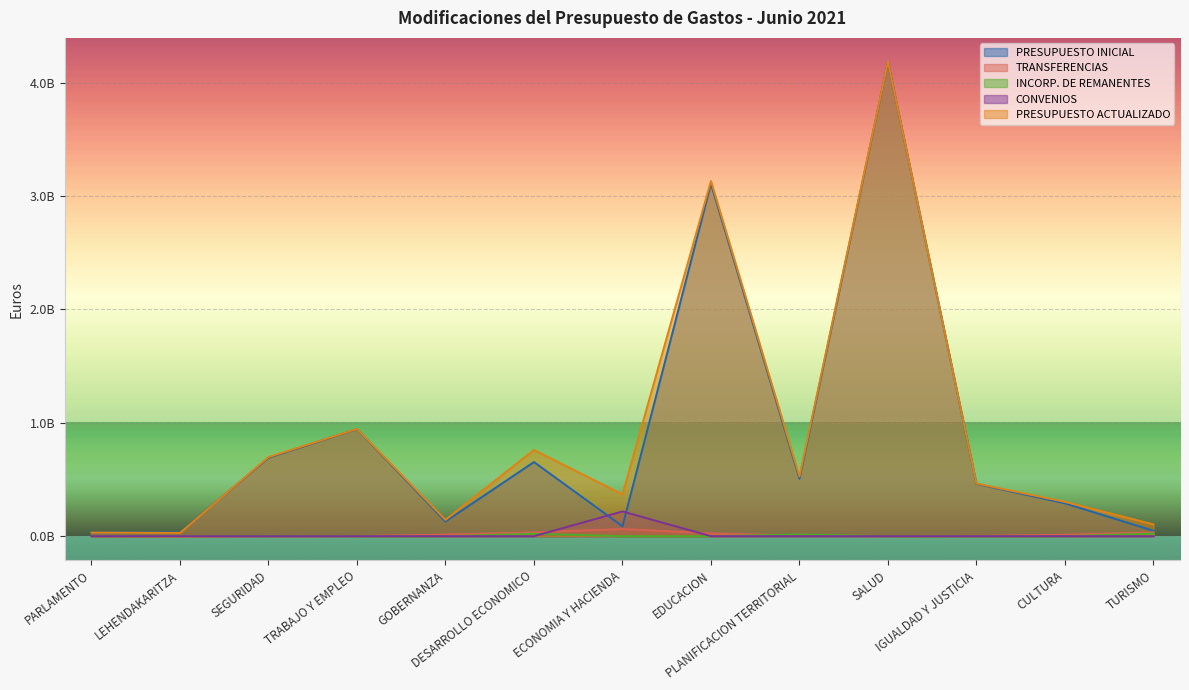

Reading right to left, transcribe all the data shown in this chart.

PRESUPUESTO INICIAL: TURISMO=0.0	CULTURA=0.3	IGUALDAD Y JUSTICIA=0.5	SALUD=4.2	PLANIFICACION TERRITORIAL=0.5	EDUCACION=3.1	ECONOMIA Y HACIENDA=0.1	DESARROLLO ECONOMICO=0.7	GOBERNANZA=0.1	TRABAJO Y EMPLEO=0.9	SEGURIDAD=0.7	LEHENDAKARITZA=0.0	PARLAMENTO=0.0
TRANSFERENCIAS: TURISMO=0.0	CULTURA=0.0	IGUALDAD Y JUSTICIA=0.0	SALUD=0.0	PLANIFICACION TERRITORIAL=0.0	EDUCACION=0.0	ECONOMIA Y HACIENDA=0.1	DESARROLLO ECONOMICO=0.0	GOBERNANZA=0.0	TRABAJO Y EMPLEO=0.0	SEGURIDAD=0.0	LEHENDAKARITZA=-0.0	PARLAMENTO=0.0
INCORP. DE REMANENTES: TURISMO=0.0	CULTURA=0.0	IGUALDAD Y JUSTICIA=0.0	SALUD=0.0	PLANIFICACION TERRITORIAL=0.0	EDUCACION=0.0	ECONOMIA Y HACIENDA=0.0	DESARROLLO ECONOMICO=0.0	GOBERNANZA=0.0	TRABAJO Y EMPLEO=0.0	SEGURIDAD=0.0	LEHENDAKARITZA=0.0	PARLAMENTO=0.0
CONVENIOS: TURISMO=0.0	CULTURA=0.0	IGUALDAD Y JUSTICIA=0.0	SALUD=0.0	PLANIFICACION TERRITORIAL=0.0	EDUCACION=0.0	ECONOMIA Y HACIENDA=0.2	DESARROLLO ECONOMICO=0.0	GOBERNANZA=0.0	TRABAJO Y EMPLEO=0.0	SEGURIDAD=0.0	LEHENDAKARITZA=0.0	PARLAMENTO=0.0
PRESUPUESTO ACTUALIZADO: TURISMO=0.1	CULTURA=0.3	IGUALDAD Y JUSTICIA=0.5	SALUD=4.2	PLANIFICACION TERRITORIAL=0.5	EDUCACION=3.1	ECONOMIA Y HACIENDA=0.4	DESARROLLO ECONOMICO=0.8	GOBERNANZA=0.1	TRABAJO Y EMPLEO=0.9	SEGURIDAD=0.7	LEHENDAKARITZA=0.0	PARLAMENTO=0.0